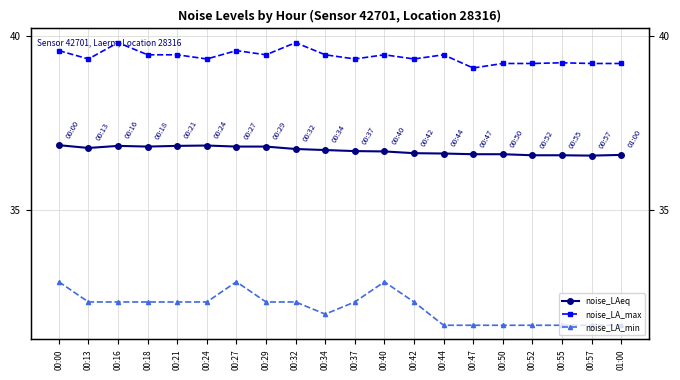

What is the average value of the noise_LA_min series?

32.2